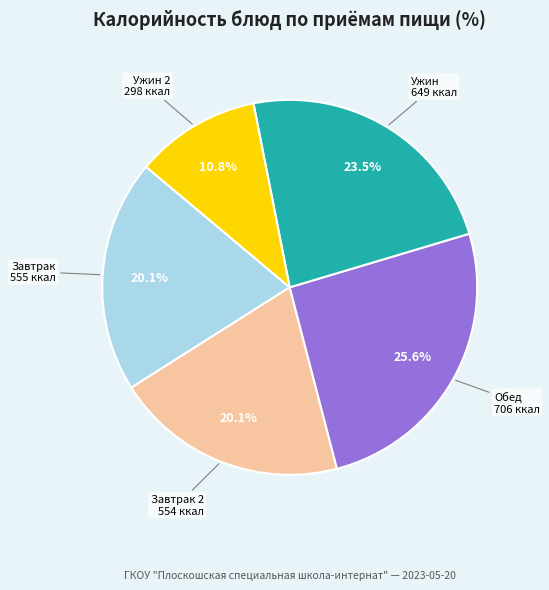

Does any single category account for the majority?

No